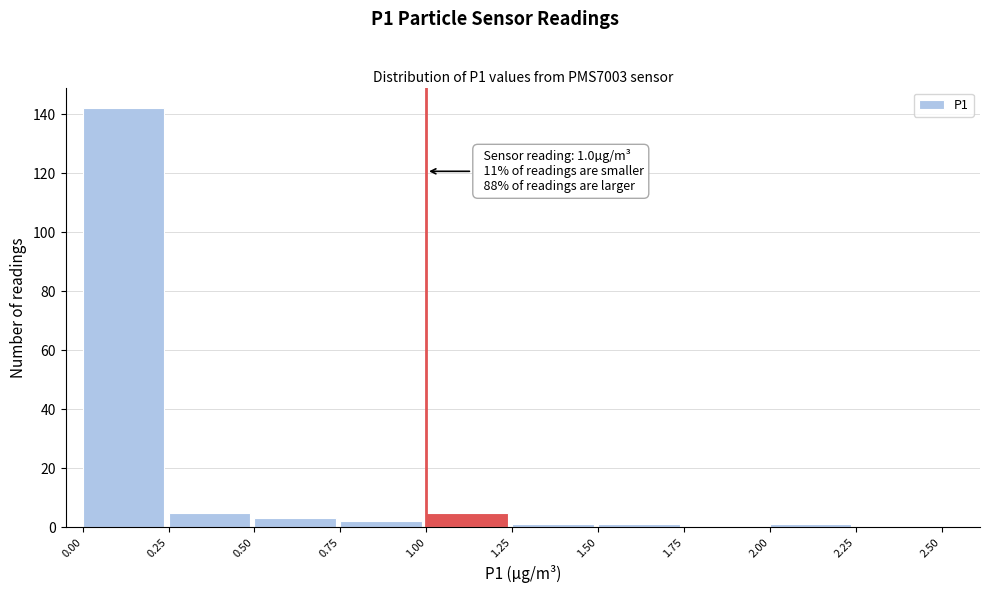

Which range on the x-axis has the tallest bar?

0.00 to 0.25